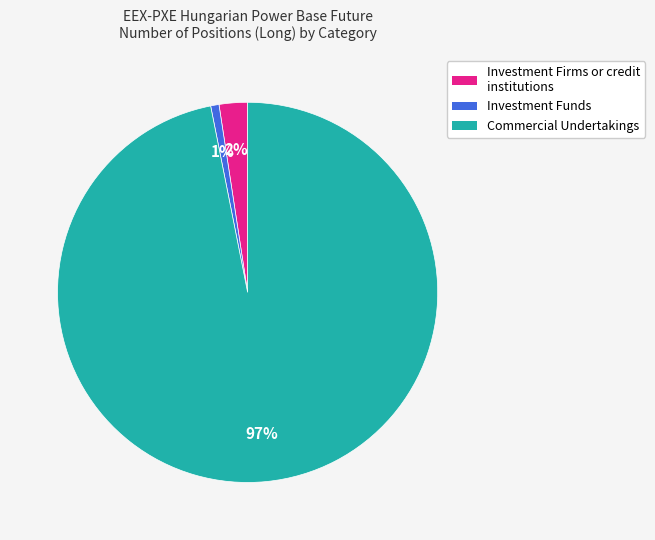

What is the smallest slice in the pie chart?

Investment Funds